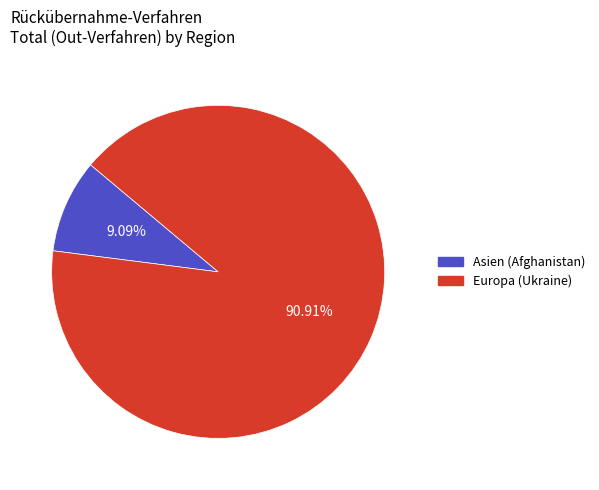

Count the number of slices in the pie.

2